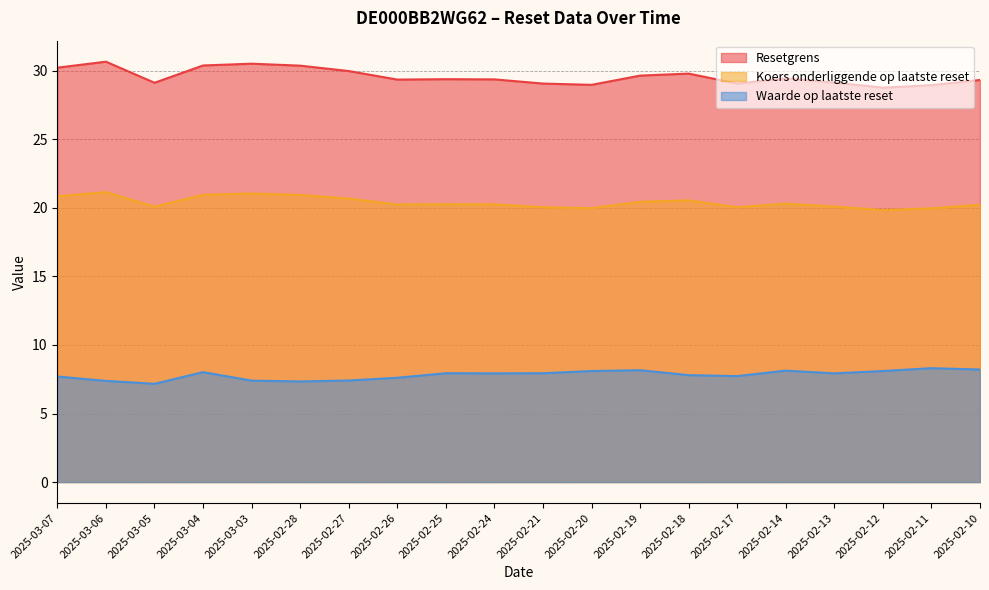

What is the maximum value shown in the chart?

30.7